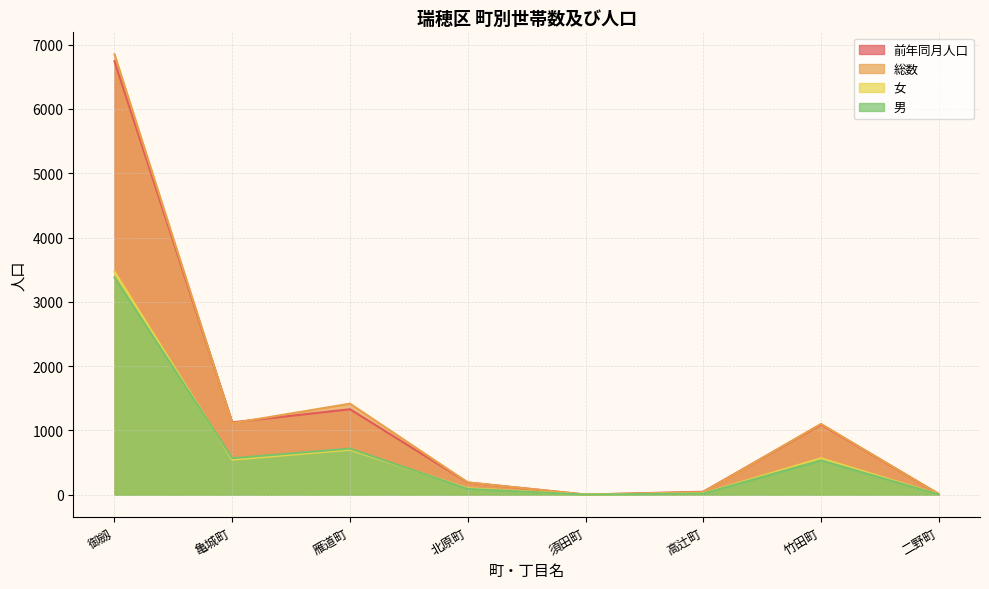

Which category has the lowest value in the 女 series?

須田町